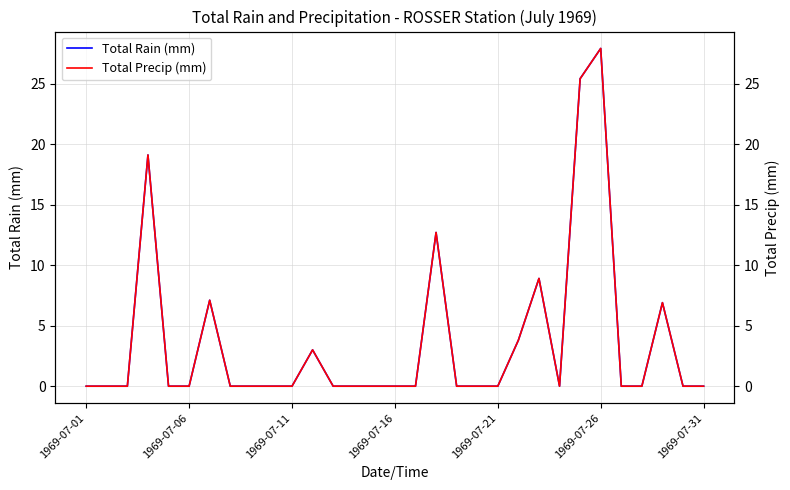

Does the chart display data point markers on the line(s)?

No